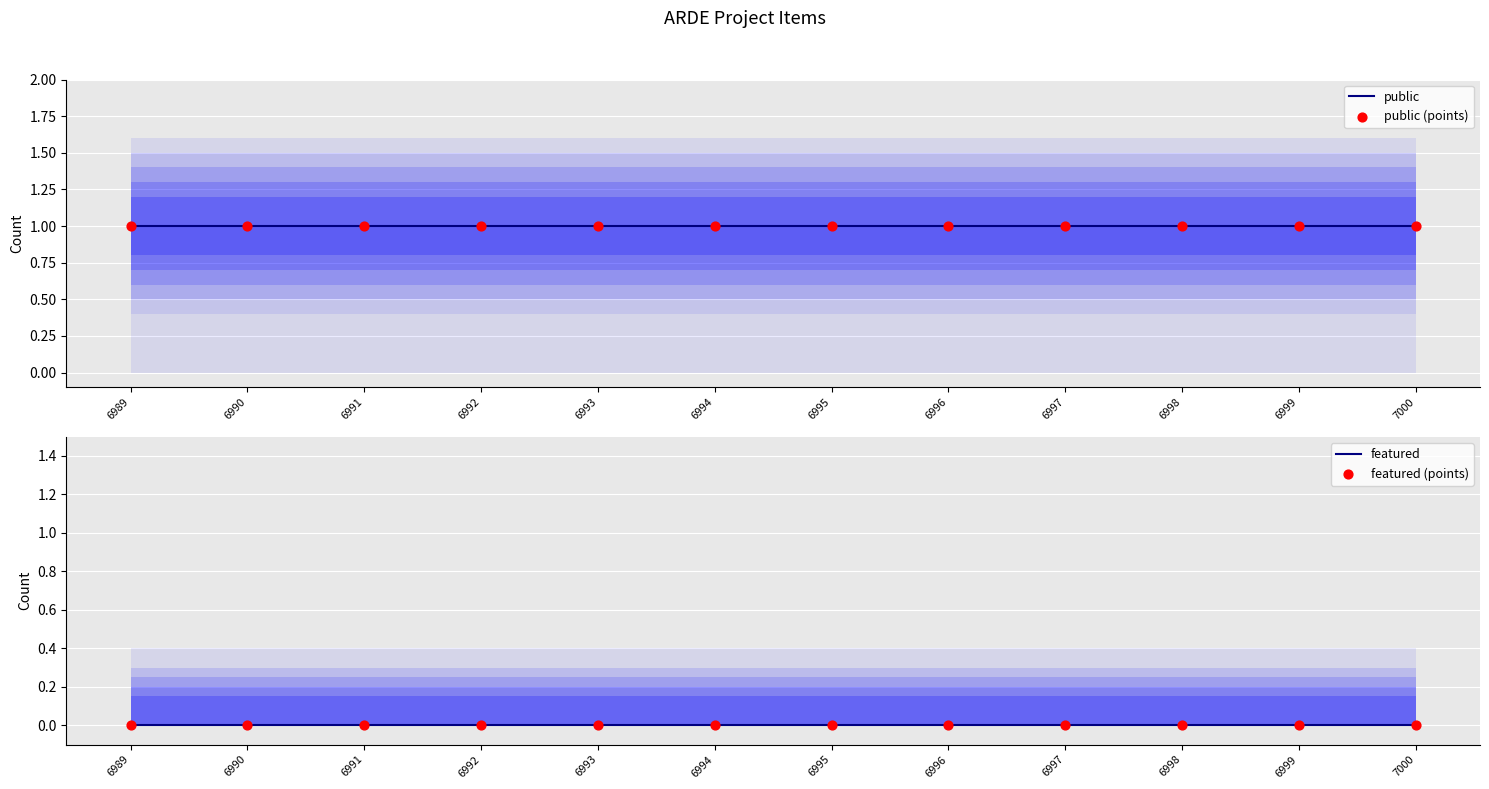

Which series has the largest Y range (max minus min)?

public